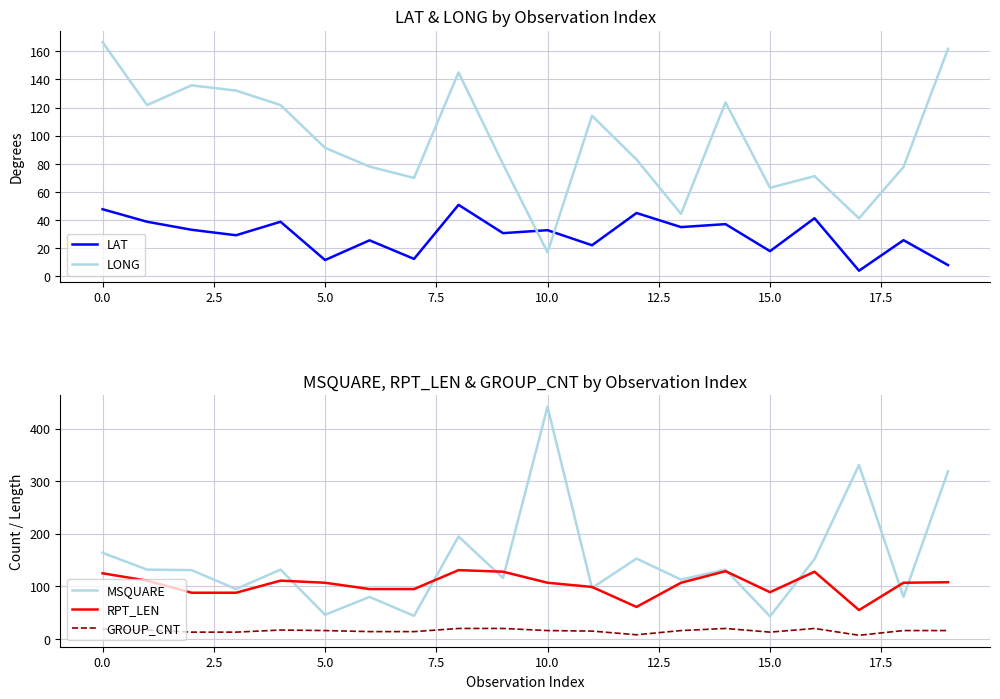

The value of RPT_LEN at 15.0 is 30. True or false?

False